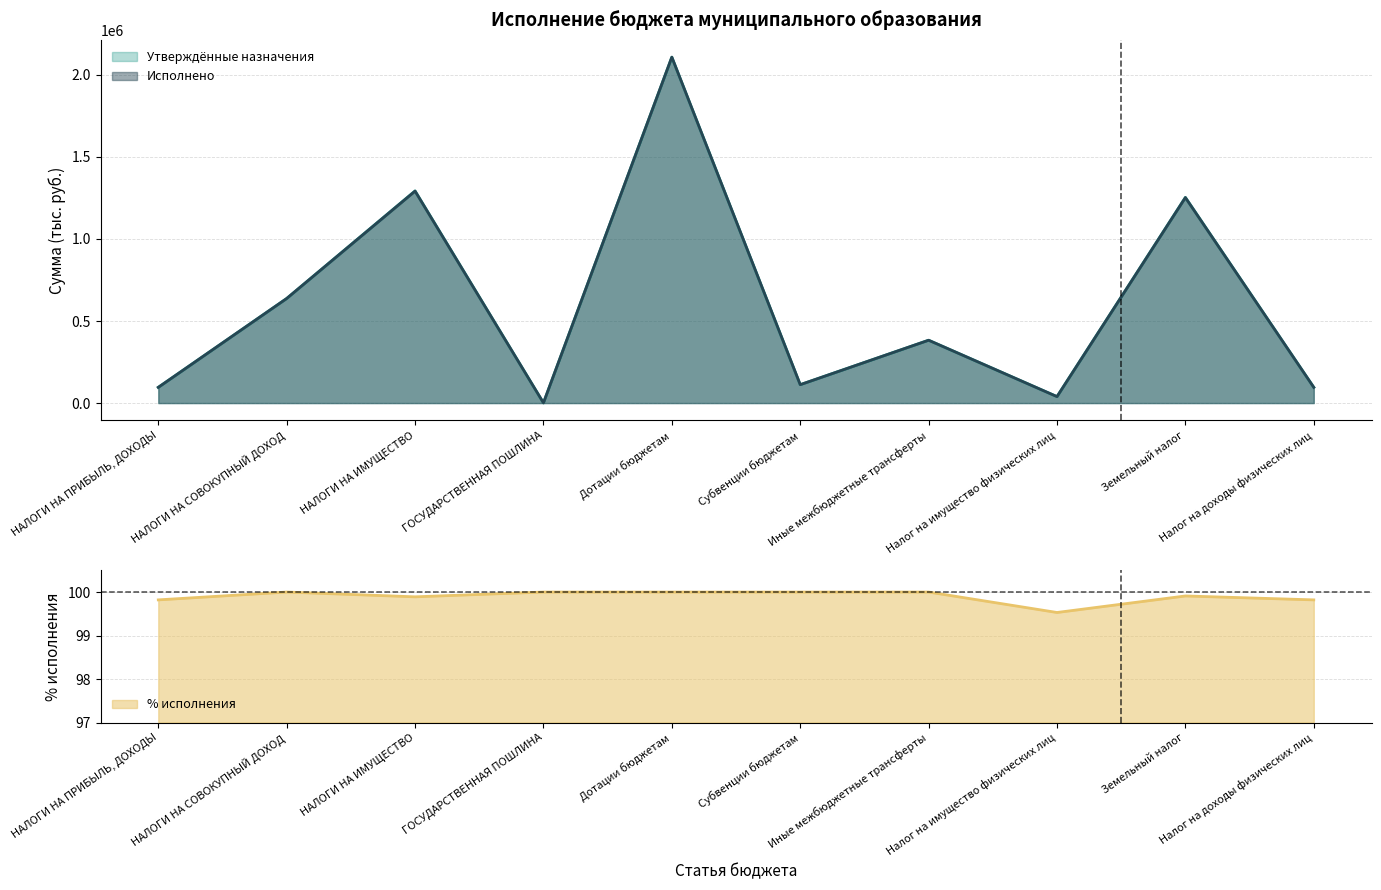

How many categories are shown in the chart?

10